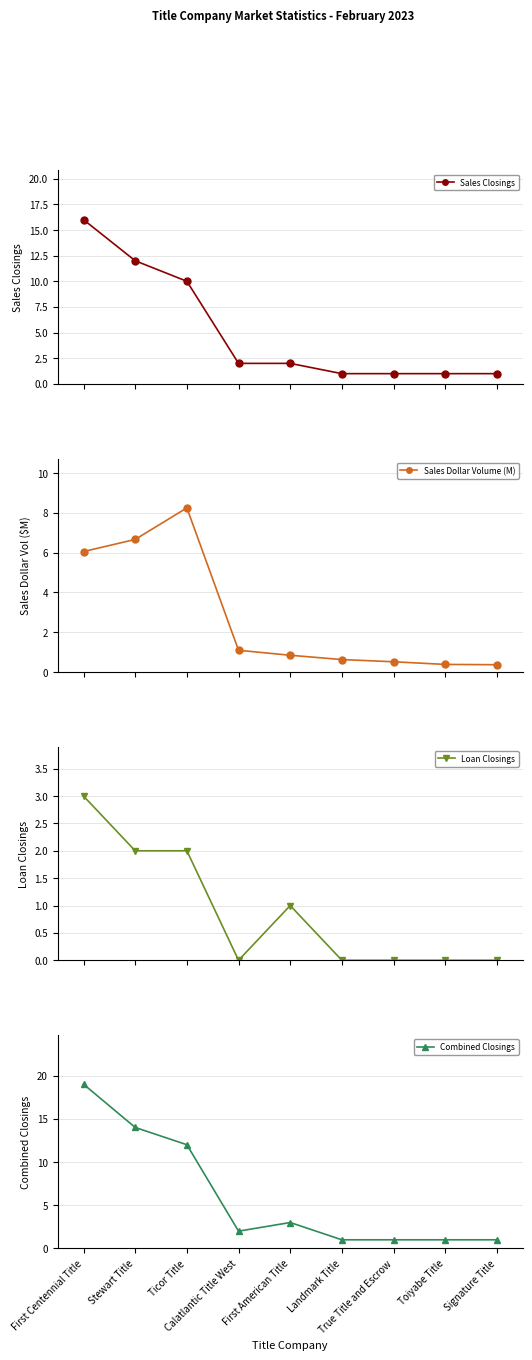

What is the difference between the maximum and second lowest values in the Combined Closings series?

18